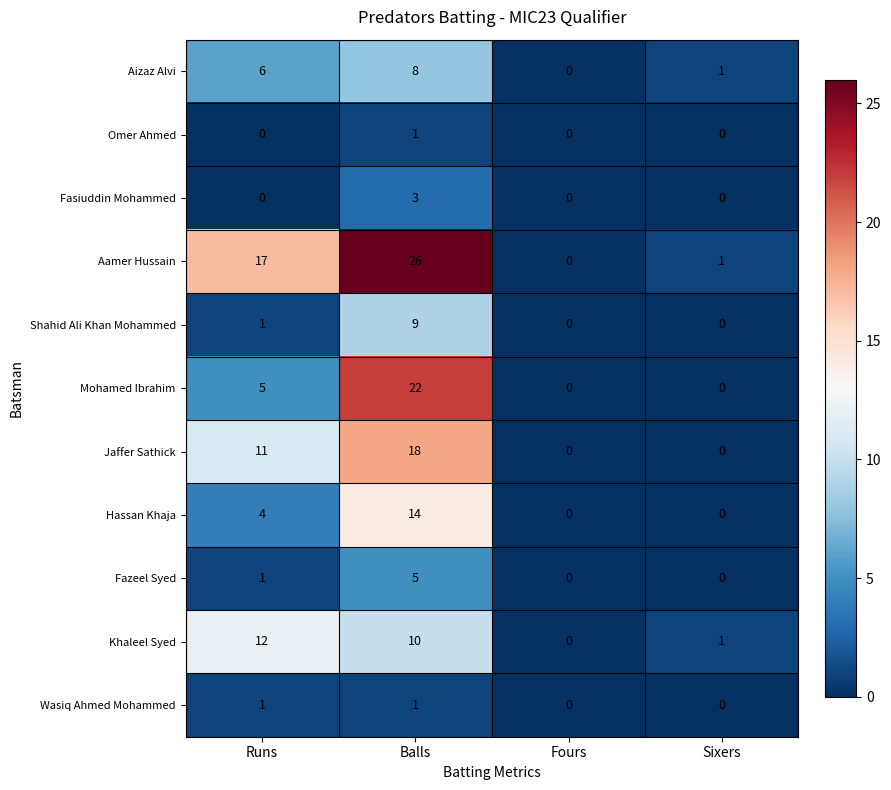

Is the value of Khaleel Syed at Balls greater than the value of Shahid Ali Khan Mohammed at Sixers?

Yes